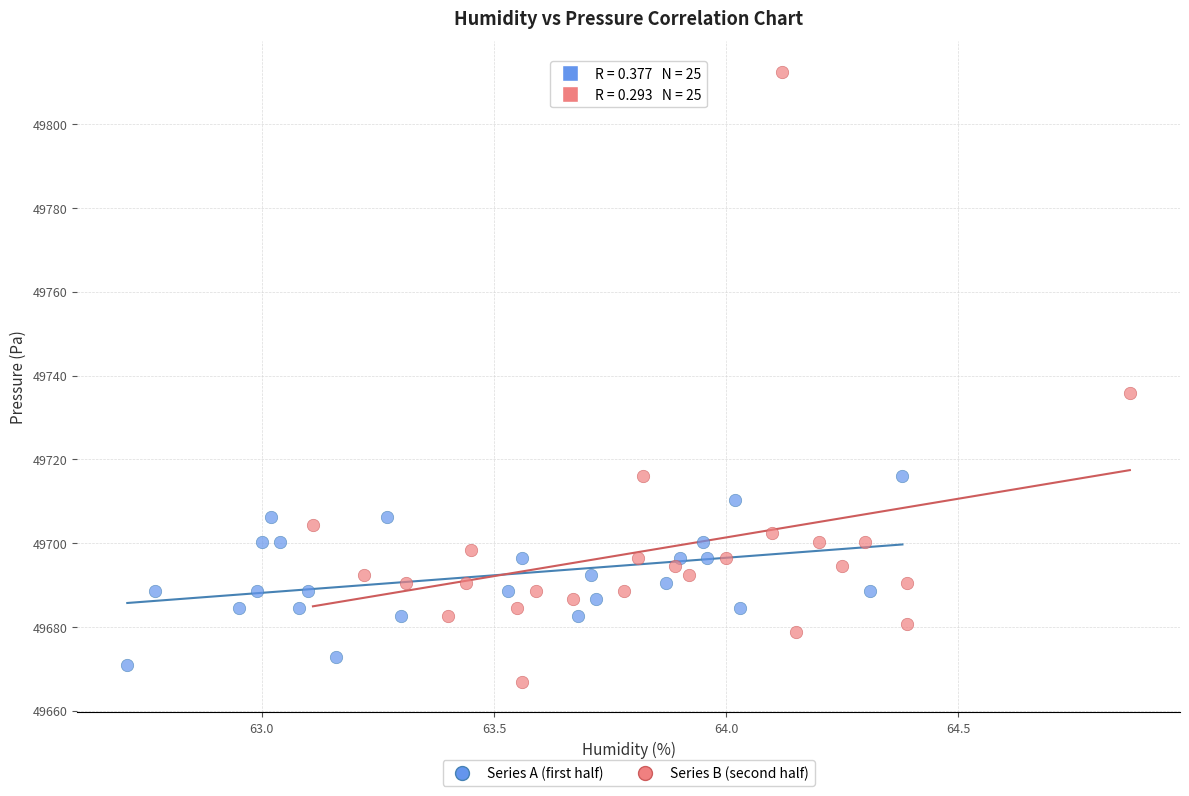

Which series contains the highest Y value?

Series B (second half)